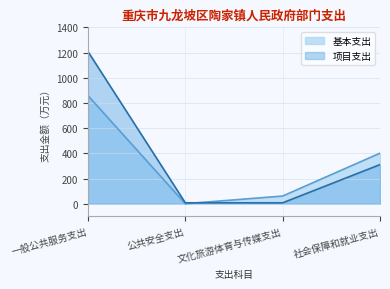

At how many categories does at least one series exceed 53?

3